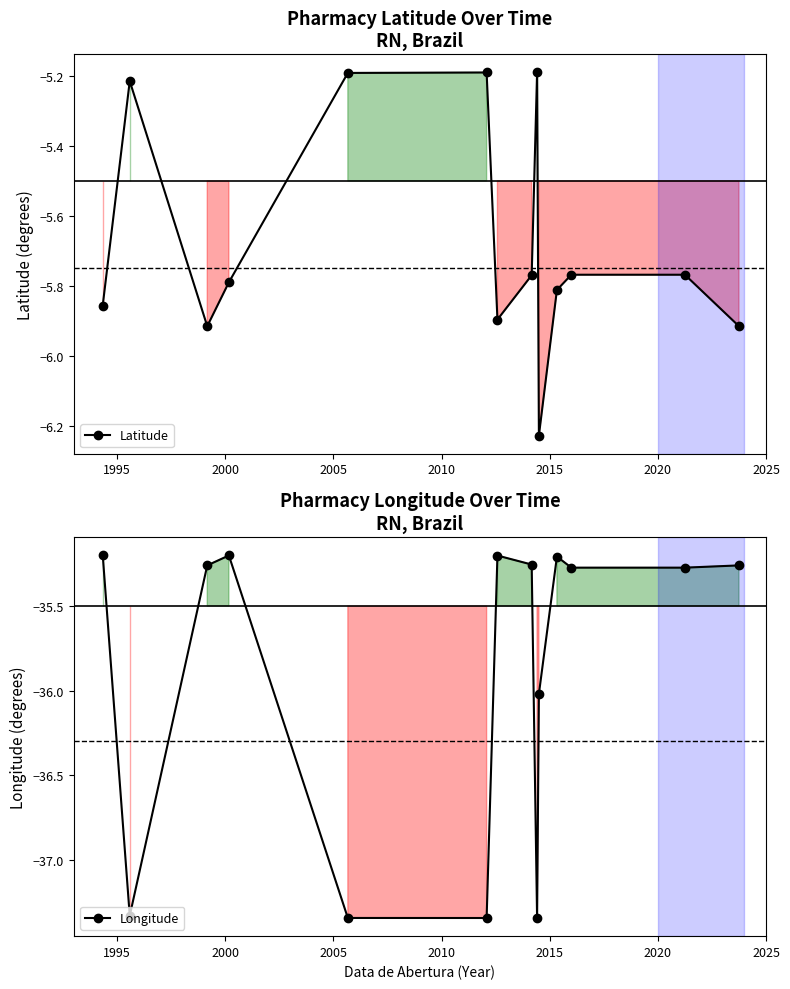

Which series has the largest total across all categories?

Latitude